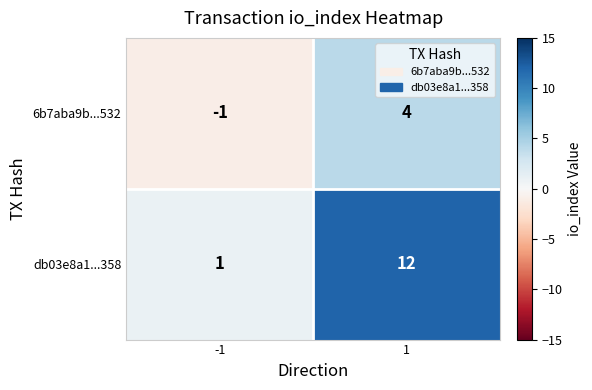

What is the difference between the 6b7aba9b...532 values at -1 and 1?

5